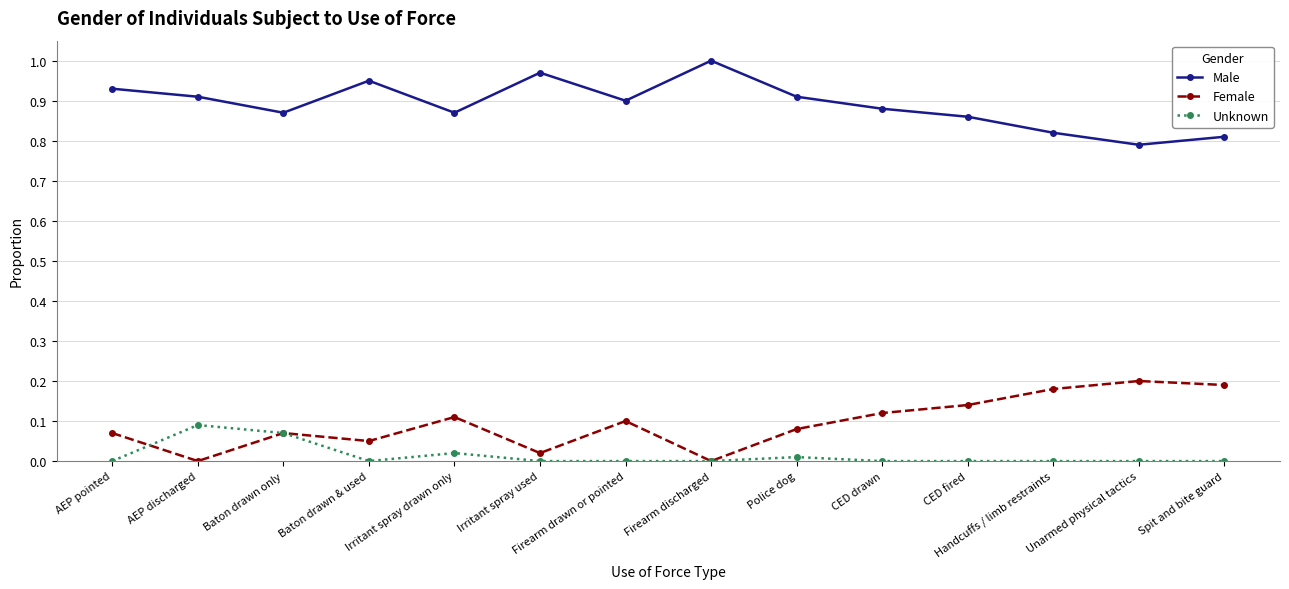

What is the label of the 2nd point from the right?

Unarmed physical tactics